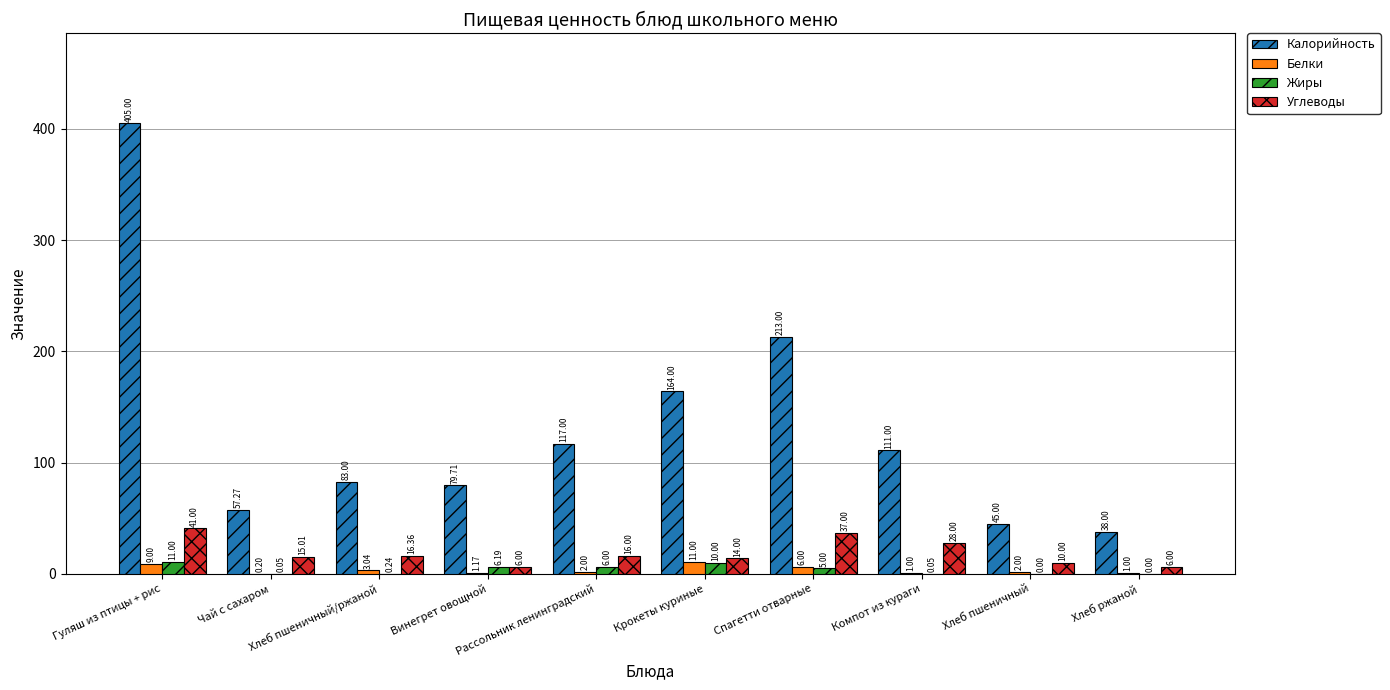

Which series has the largest total across all categories?

Калорийность